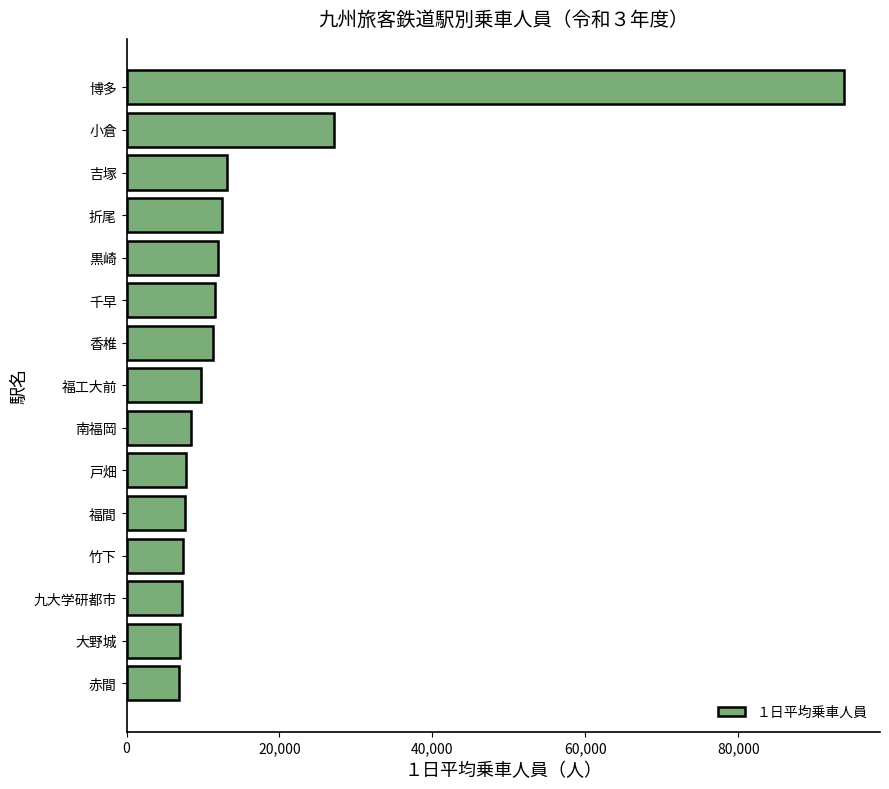

What is the label of the 8th bar from the top?

福工大前